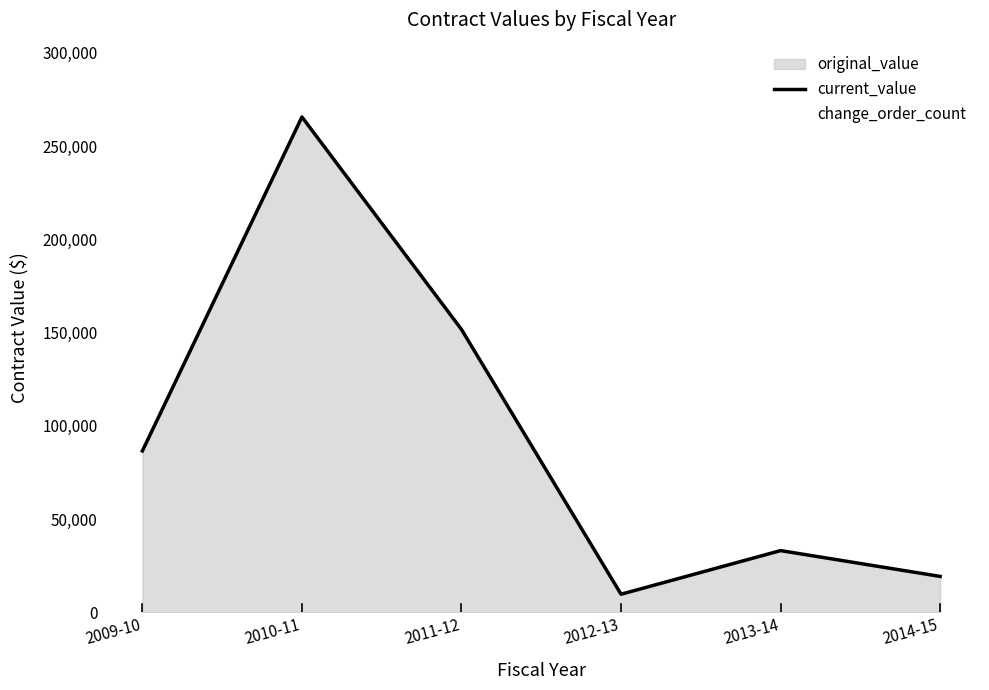

At which label does the data first exceed 86526?

2010-11